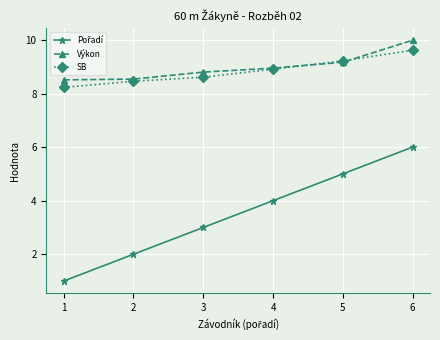

At which category is the sum across all series the highest?

6